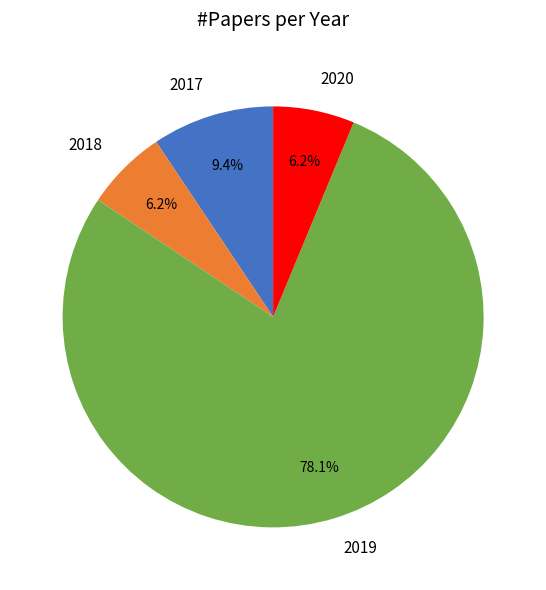

Combined, do 2020 and 2018 account for over 50%?

No